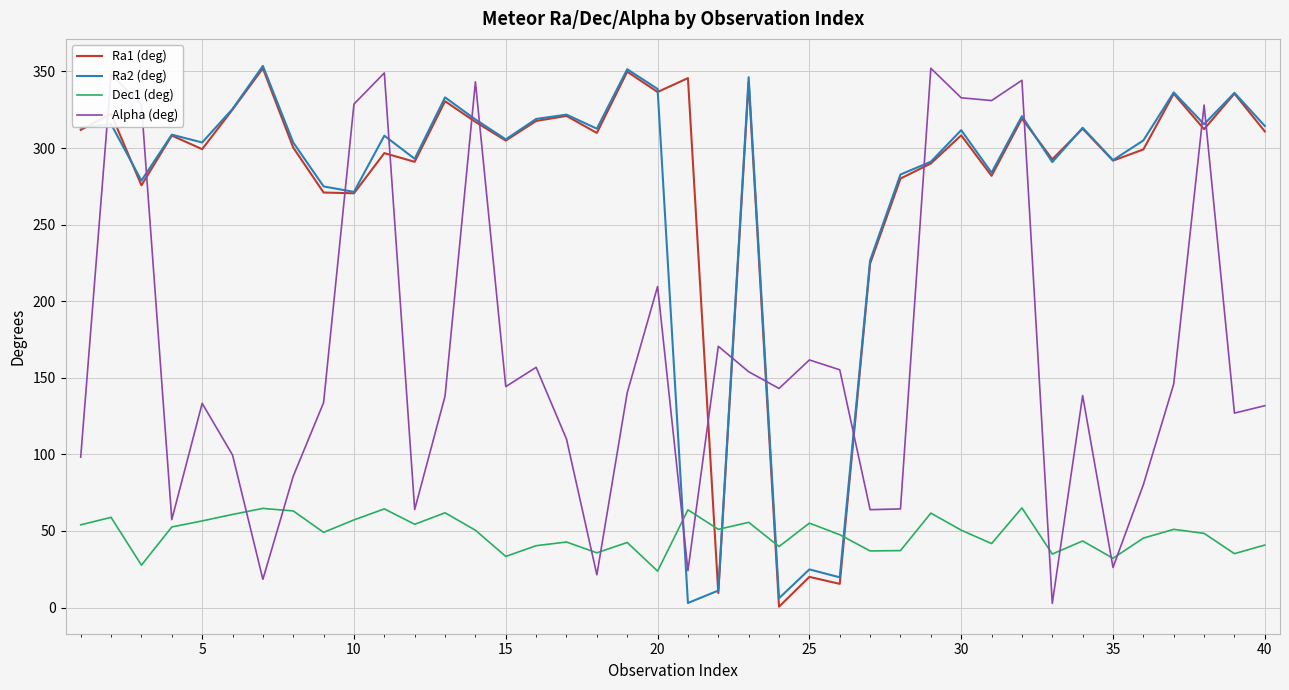

What is the smallest value displayed?

0.6